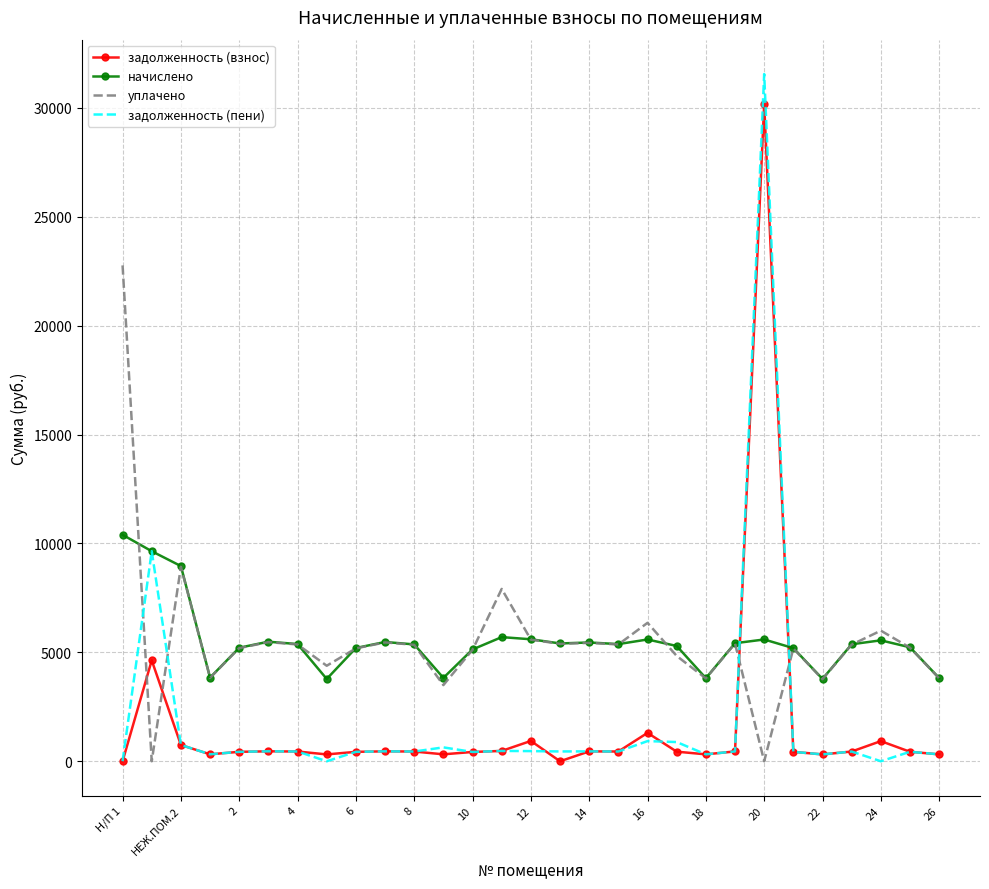

Which series has the largest range (max minus min)?

задолженность (пени)